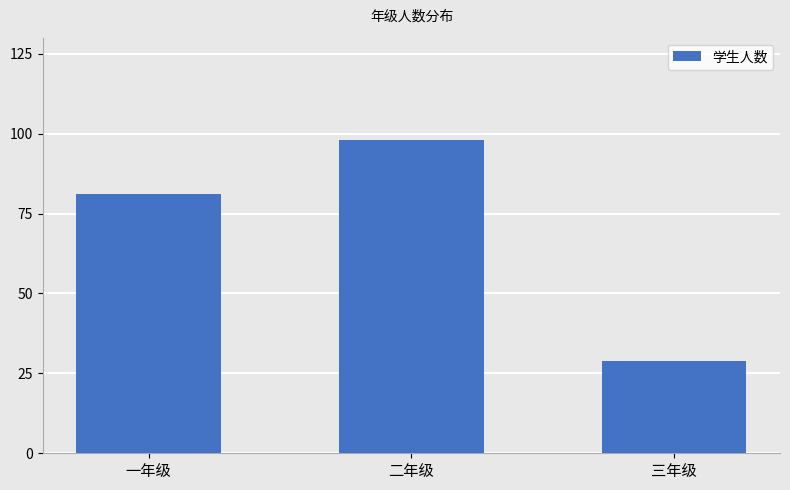

What is the difference between the maximum and minimum values?

69